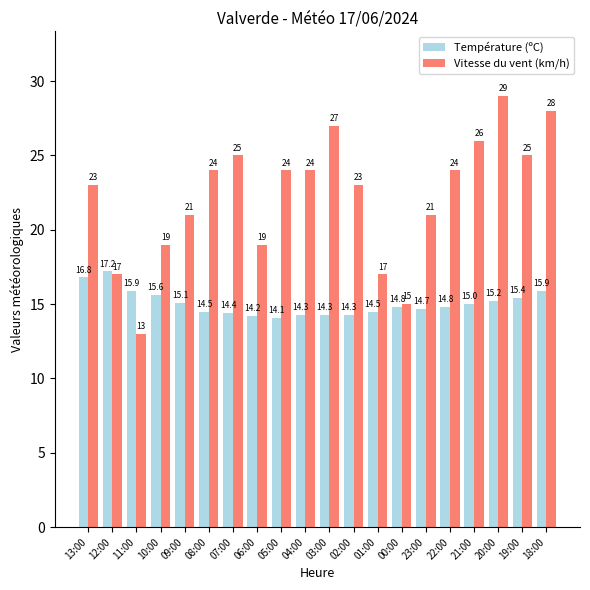

What is the difference between the Vitesse du vent (km/h) values at 00:00 and 07:00?

10.0